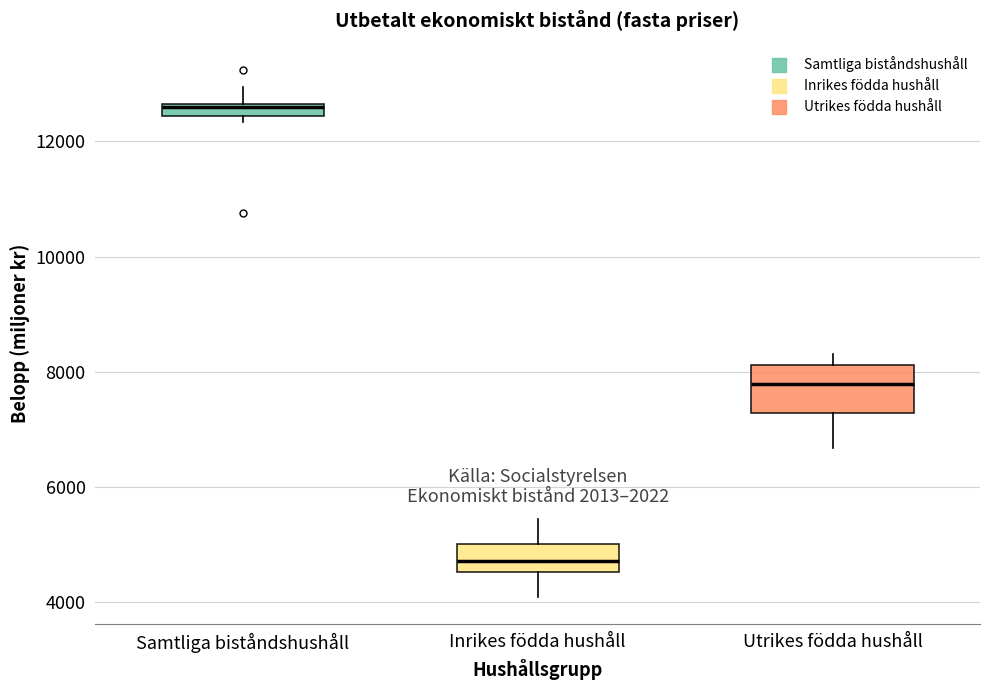

Comparing the boxes themselves (not the whiskers), which one is the tallest?

Utrikes födda hushåll